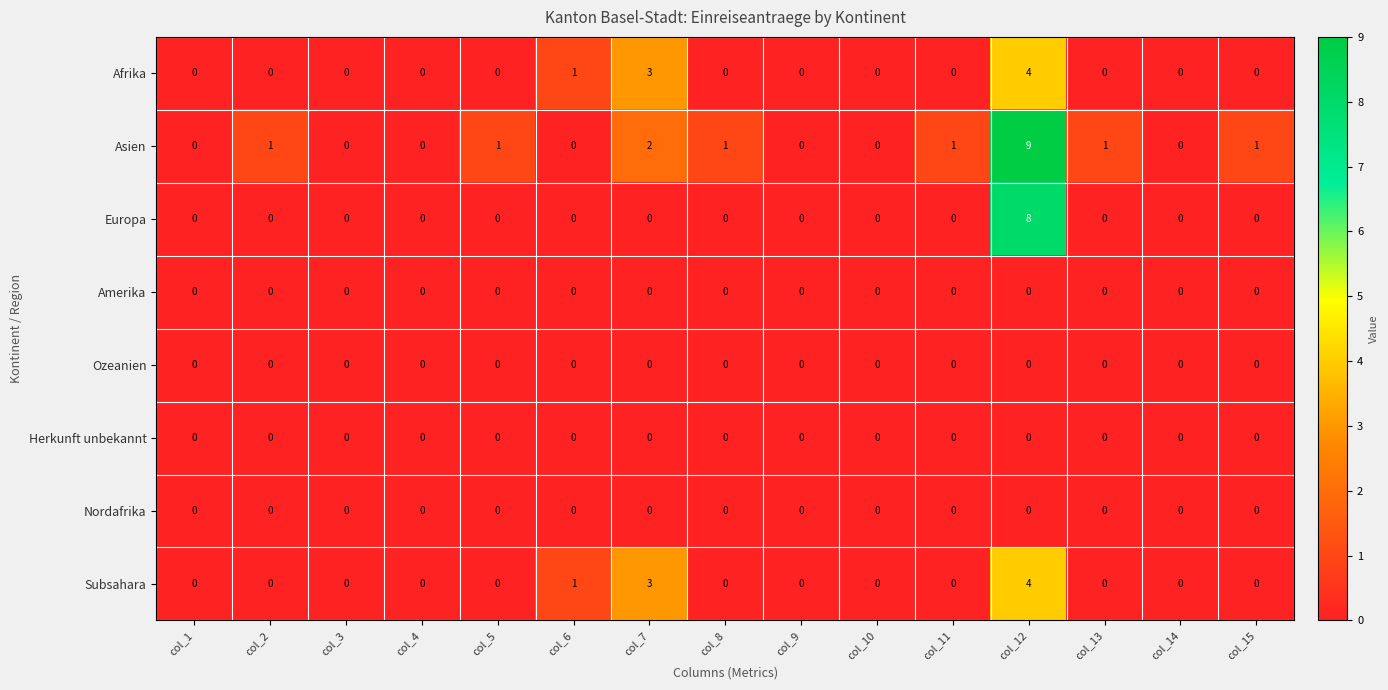

Which series has the largest total across all categories?

Asien